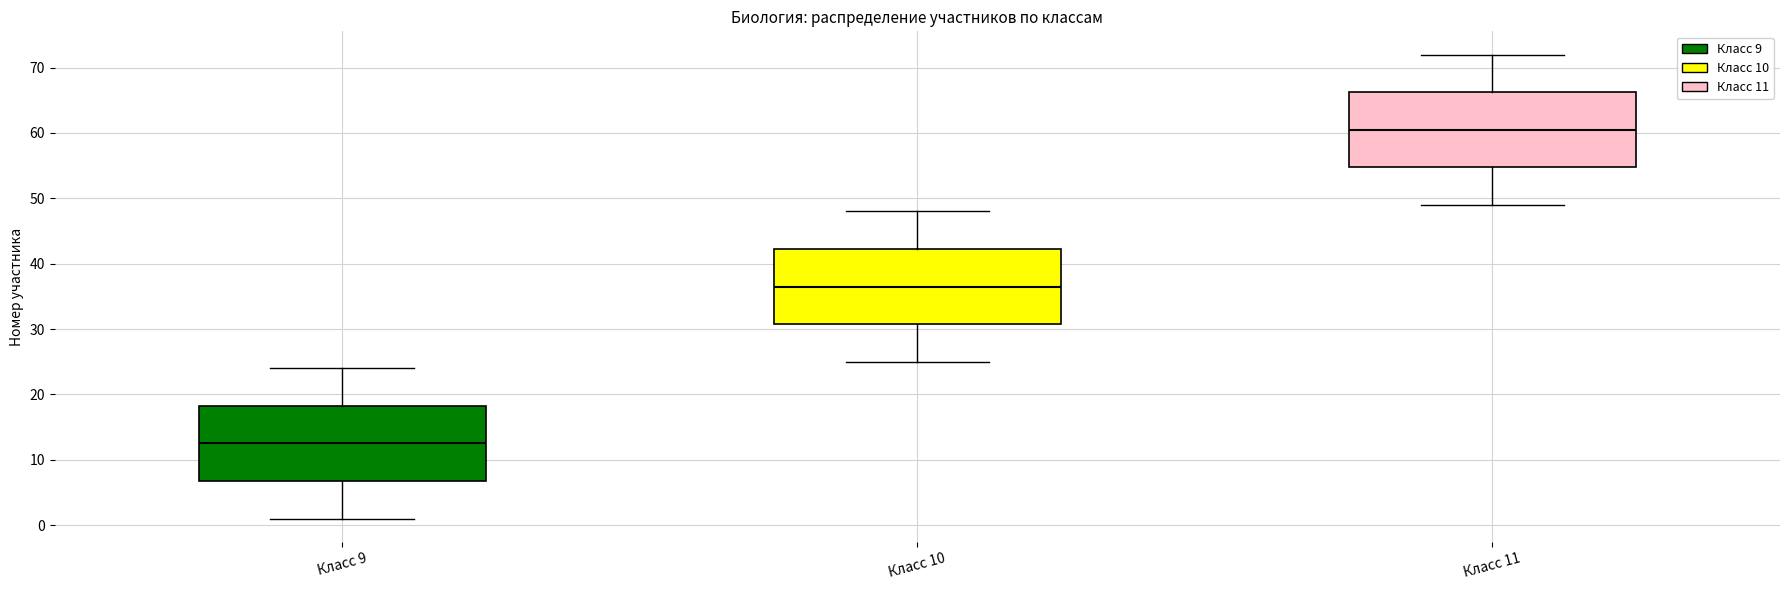

Which box's median line is the highest?

Класс 11